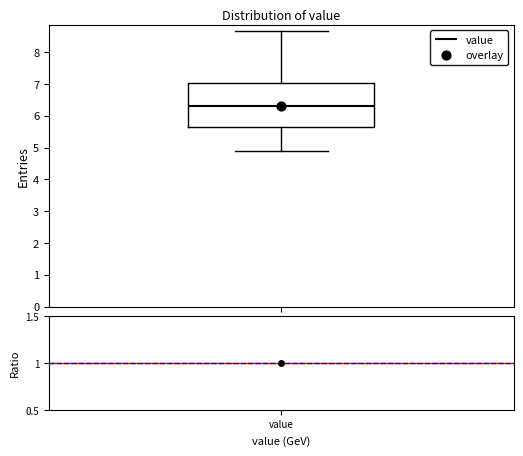

Read this box plot against the y-axis: the position of the median line, the range covered by the box, and the ends of both whiskers. The values are not printed on the chart, so give them approximately, as read against the axis.

median 6.3, box 5.6 to 7.0, whiskers 4.9 to 8.7